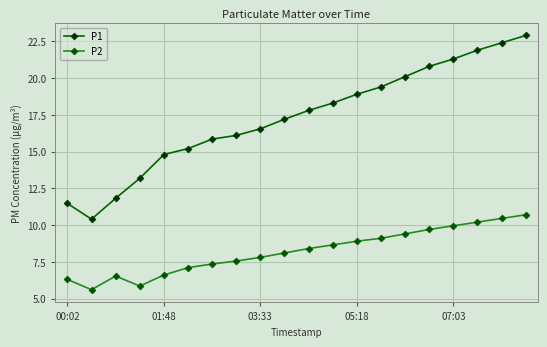

What is the difference between the second highest and minimum values in the P1 series?

12.0